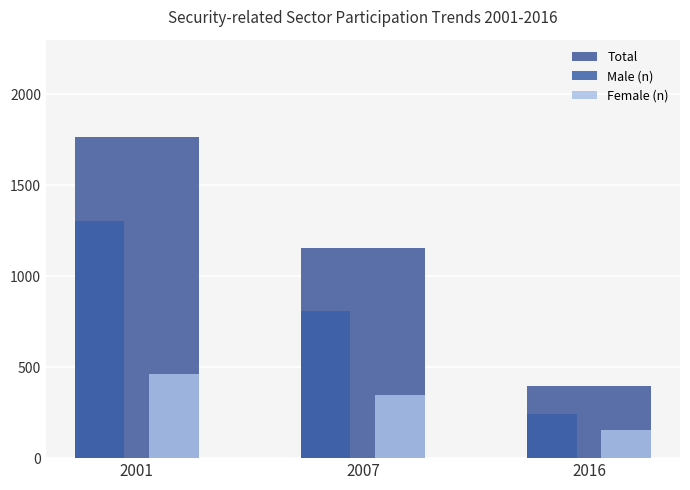

At how many categories does at least one series exceed 416?

2